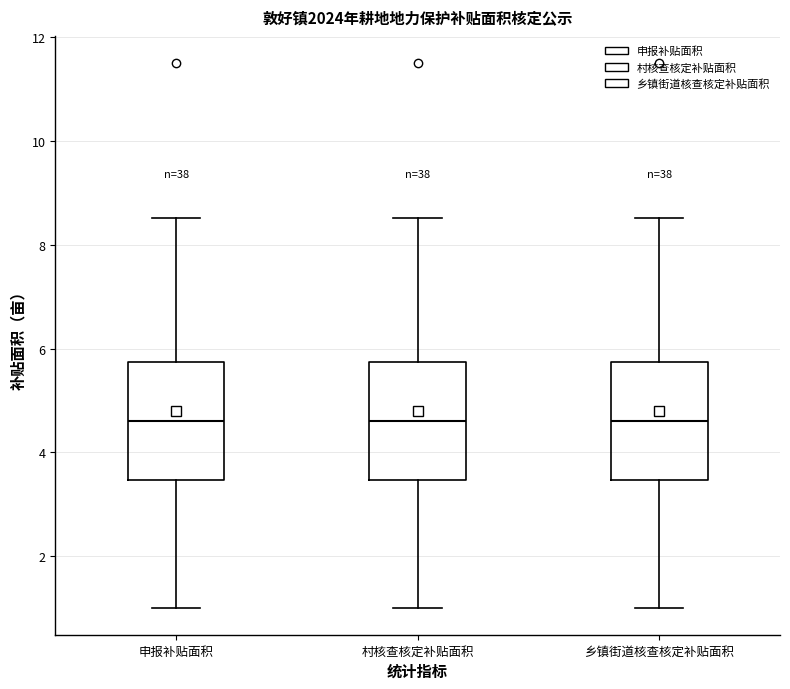

Reading left to right, read every box against the y-axis: the position of its median line, the range the box covers, and the ends of its whiskers. The values are not printed on the chart, so give them approximately, as read against the axis.

申报补贴面积: median 4.6, box 3.4 to 5.8, whiskers 1.0 to 8.6
村核查核定补贴面积: median 4.6, box 3.4 to 5.8, whiskers 1.0 to 8.6
乡镇街道核查核定补贴面积: median 4.6, box 3.4 to 5.8, whiskers 1.0 to 8.6